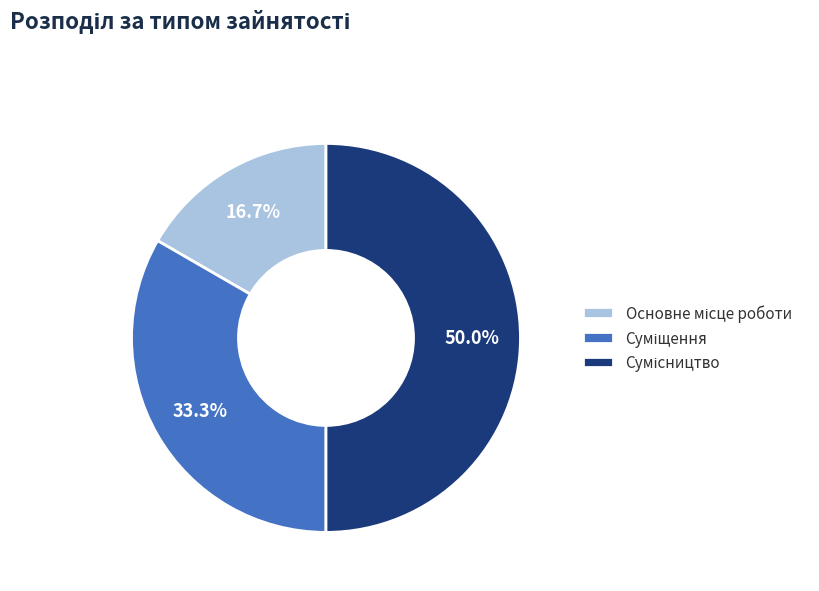

Is it true that Основне місце роботи is 17% of the pie?

True